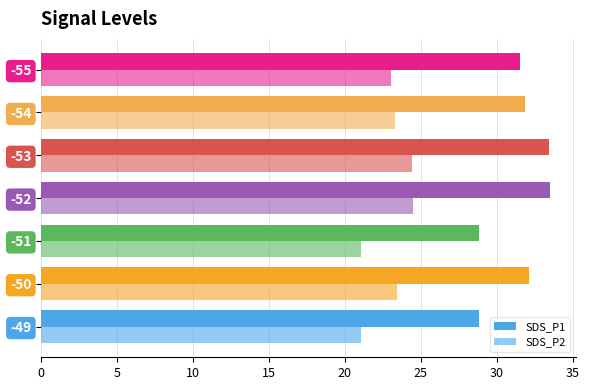

Rank the series by their average value, from lowest to highest.

SDS_P2, SDS_P1